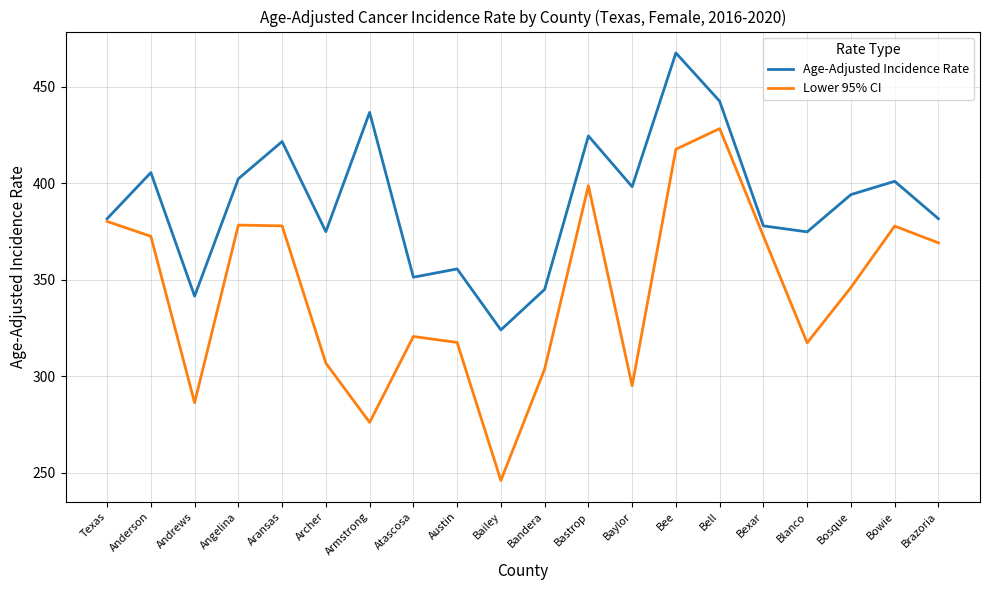

List the series in order of their overall mean, highest first.

Age-Adjusted Incidence Rate, Lower 95% CI